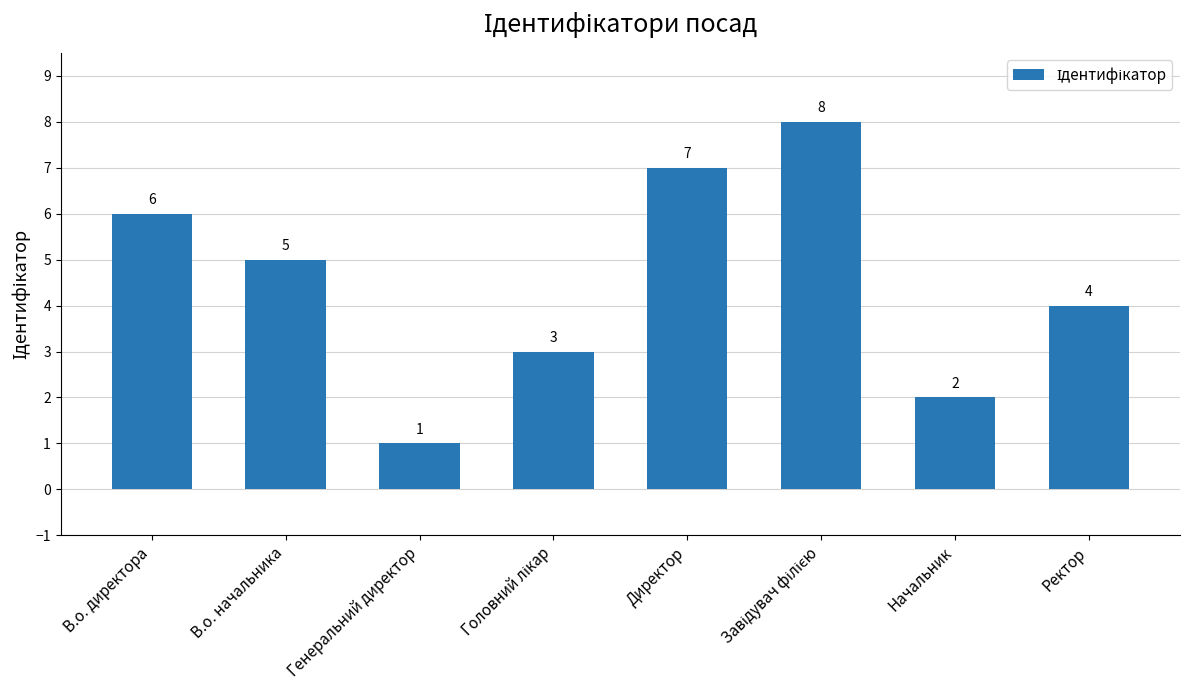

What is the label of the 1st bar from the left?

В.о. директора